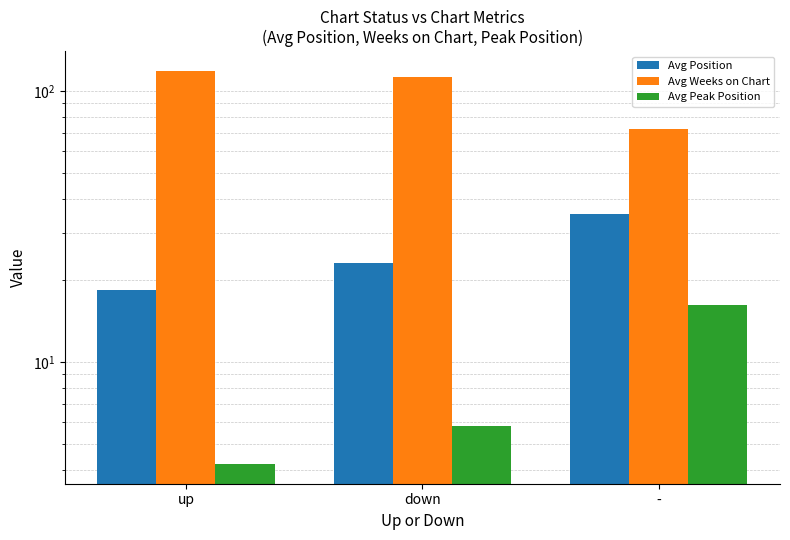

True or false: Avg Position has a value of 23.1 at down.

True